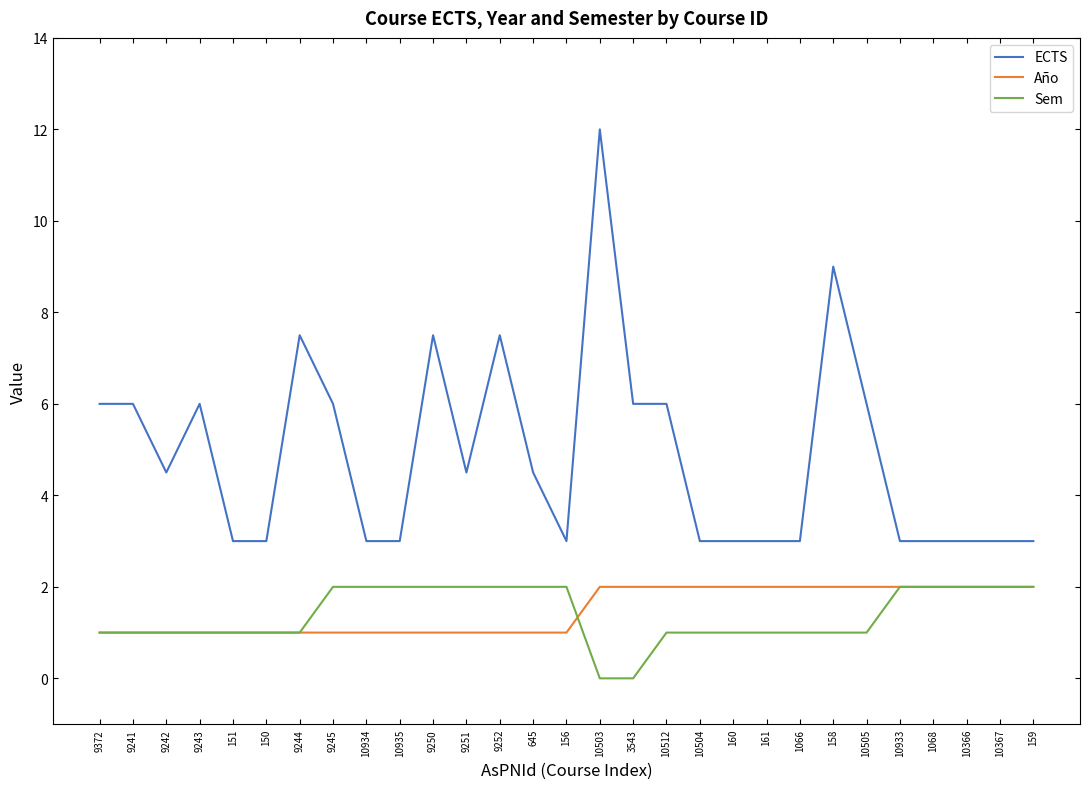

What are all the series names shown in the legend?

ECTS, Año, Sem